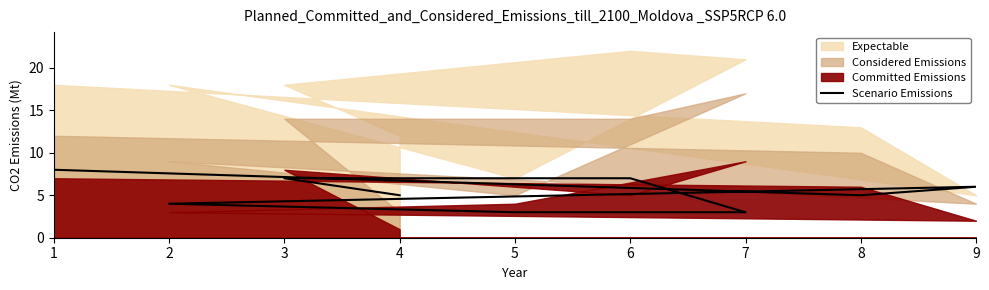

What is the average value?

5